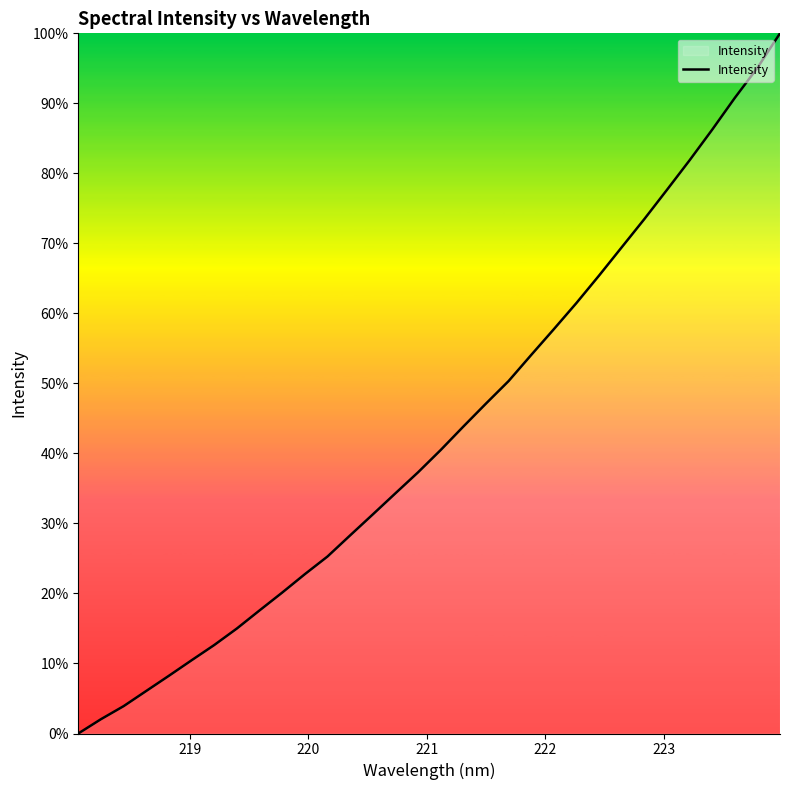

What is the greatest value displayed?

100.0